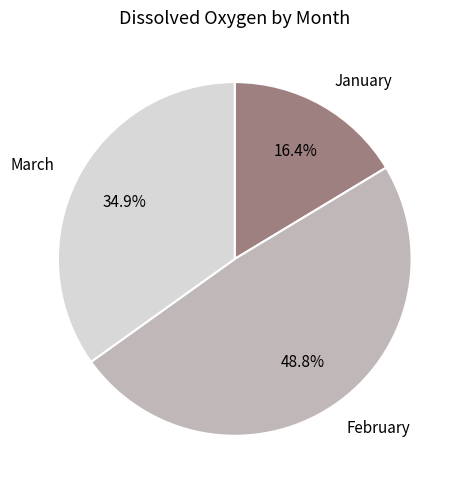

Does any single category account for the majority?

No